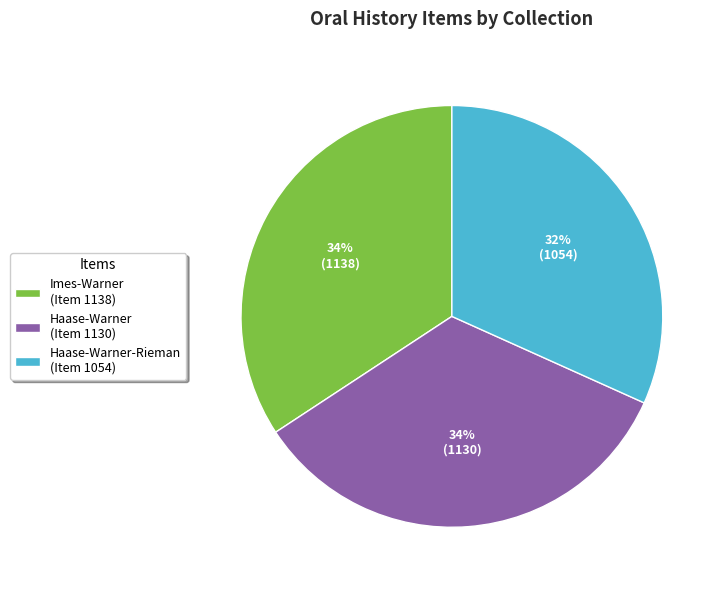

Combined, do Imes-Warner (Item 1138) and Haase-Warner-Rieman (Item 1054) account for over 50%?

Yes